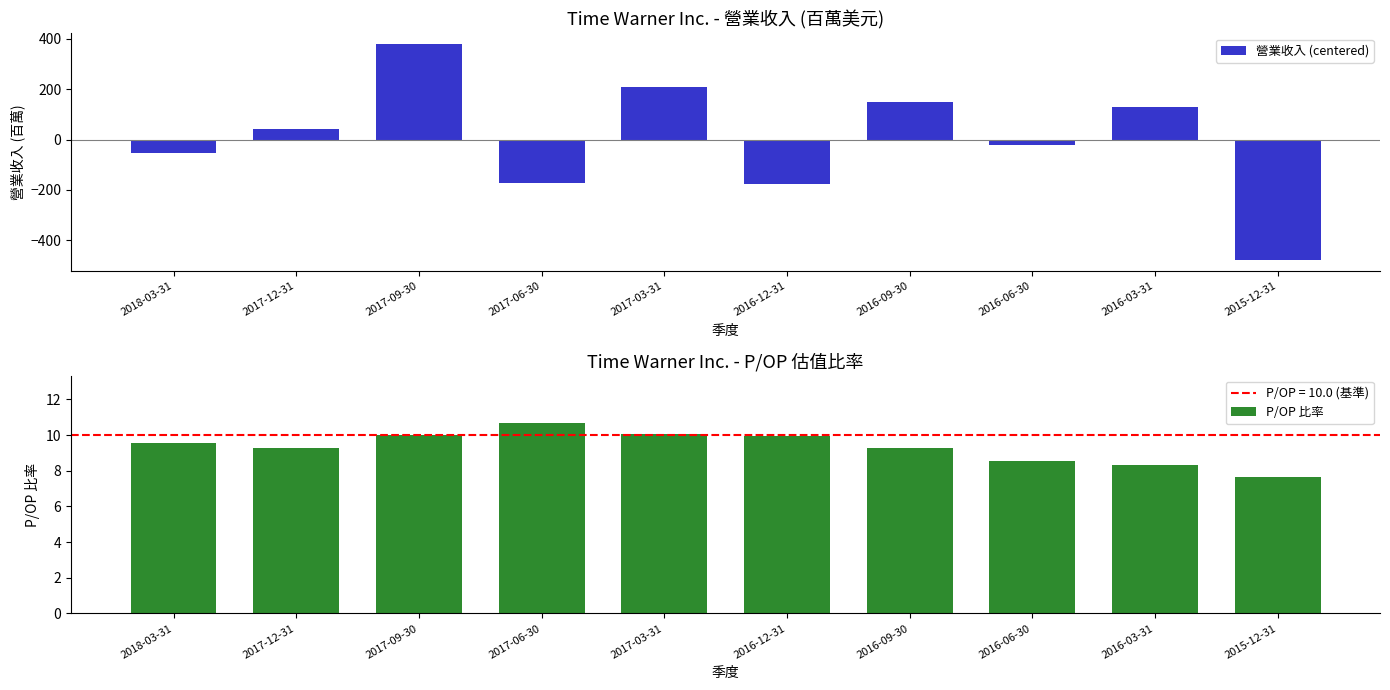

Does the chart contain any negative values?

Yes